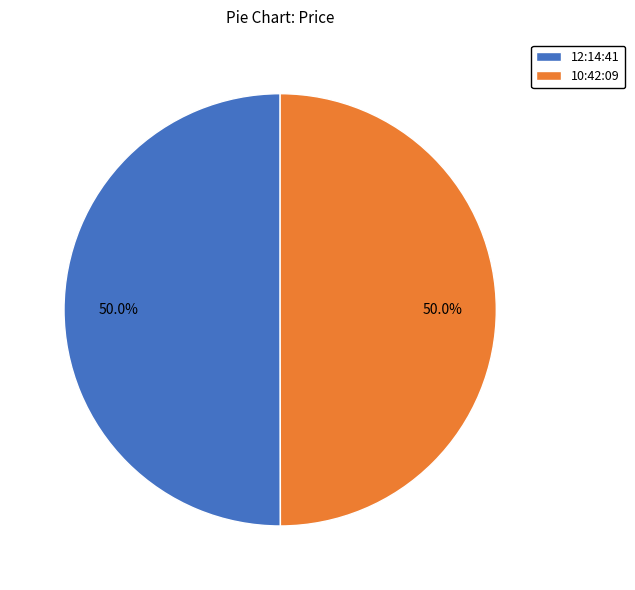

What percentage is NOT represented by 10:42:09?

50.0%